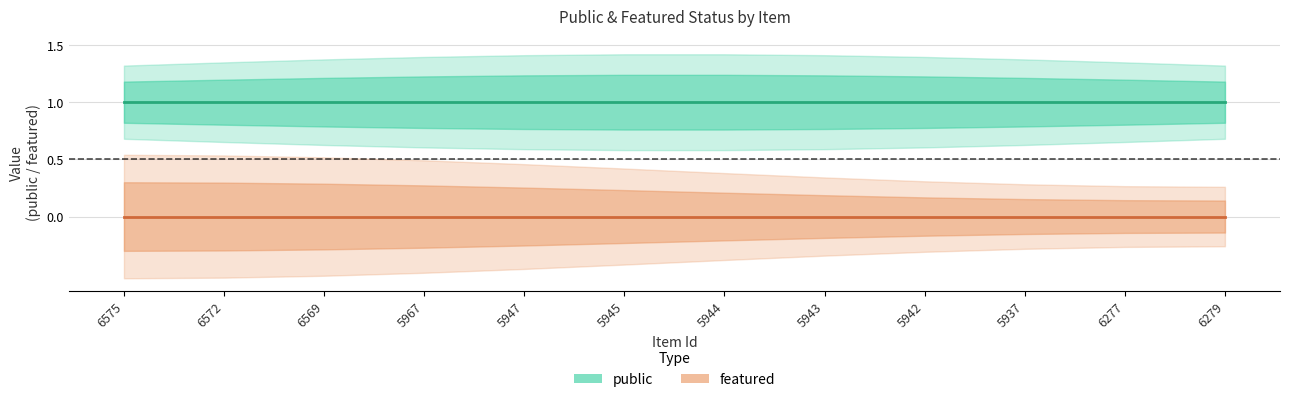

What value does the public series have at 6277?

1